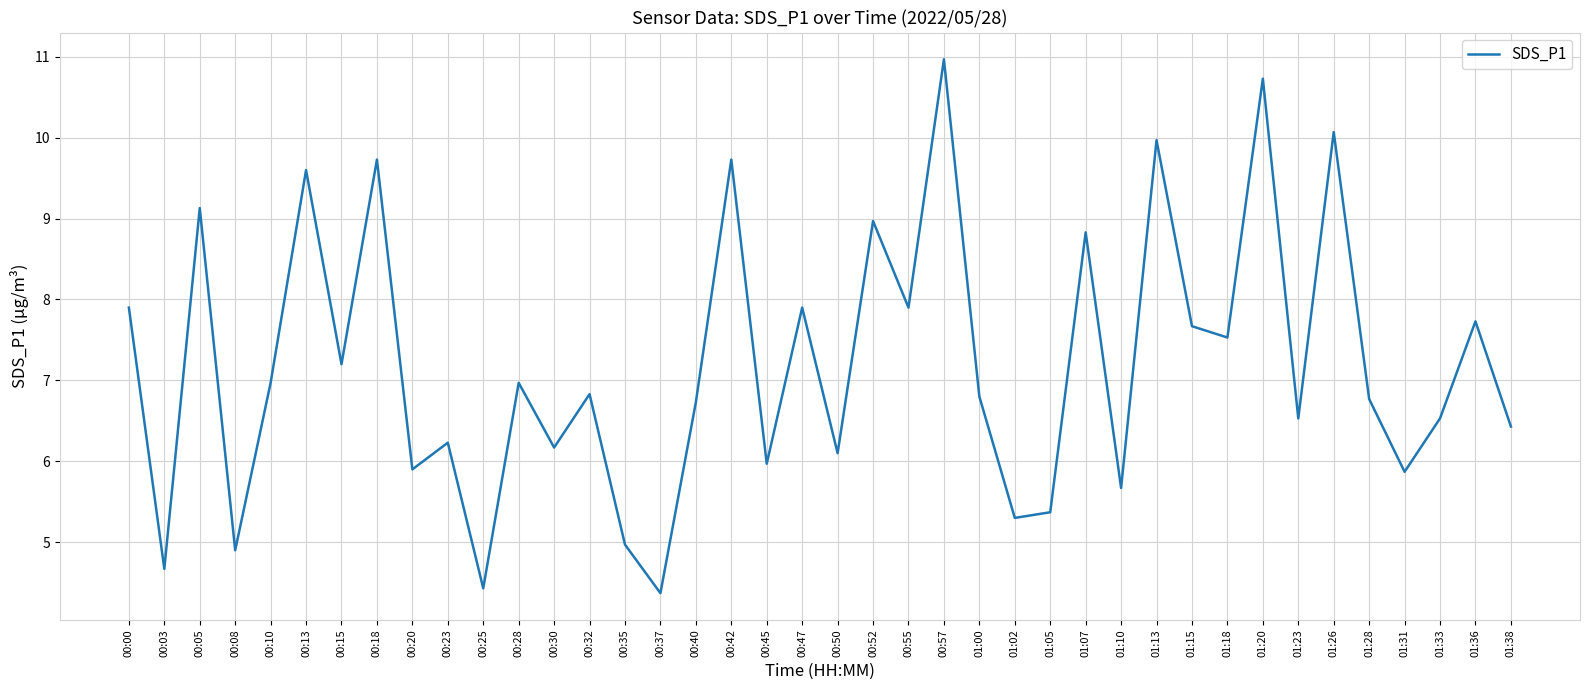

How many values exceed 6?

29